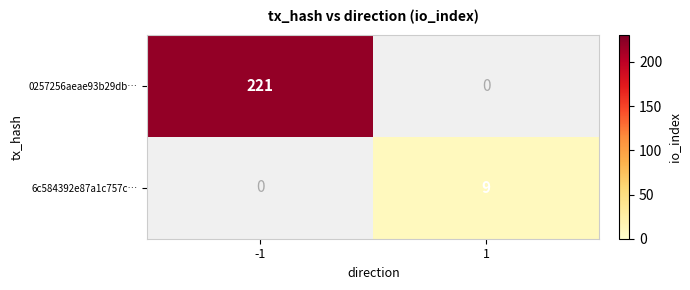

At -1, list the series in order from smallest to largest.

6c584392e87a1c757c…, 0257256aeae93b29db…